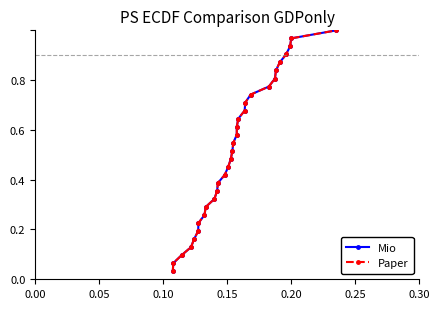

What is the sum of all Mio values?

16.0